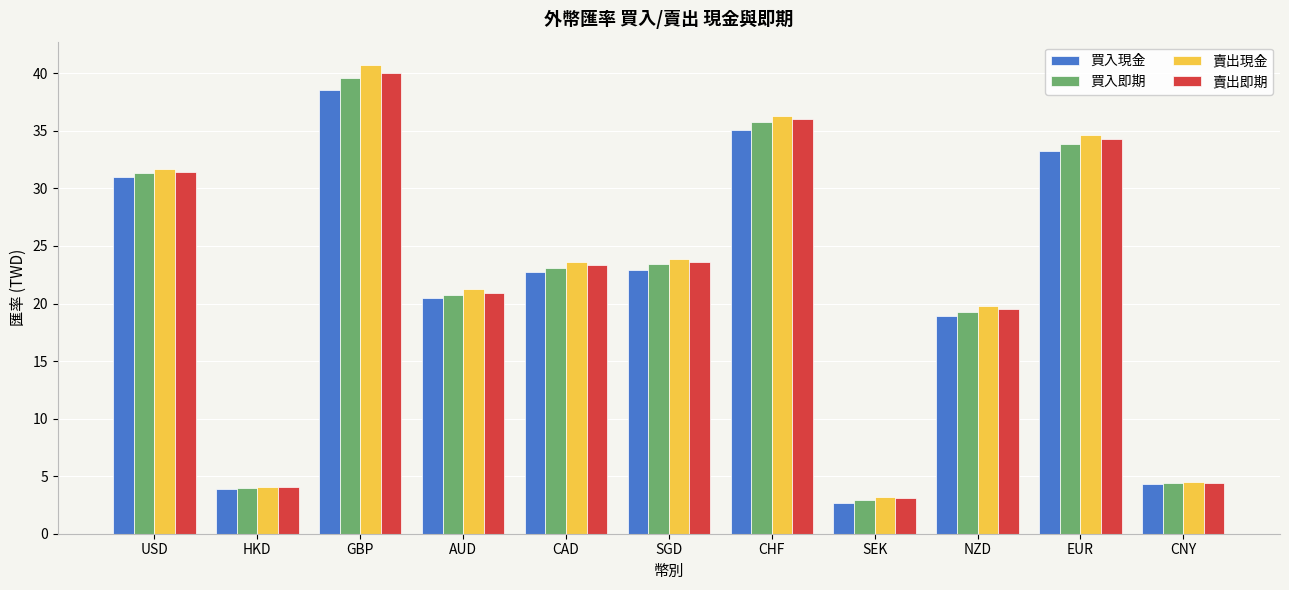

What is the spread (max minus min) of values at GBP?

2.1